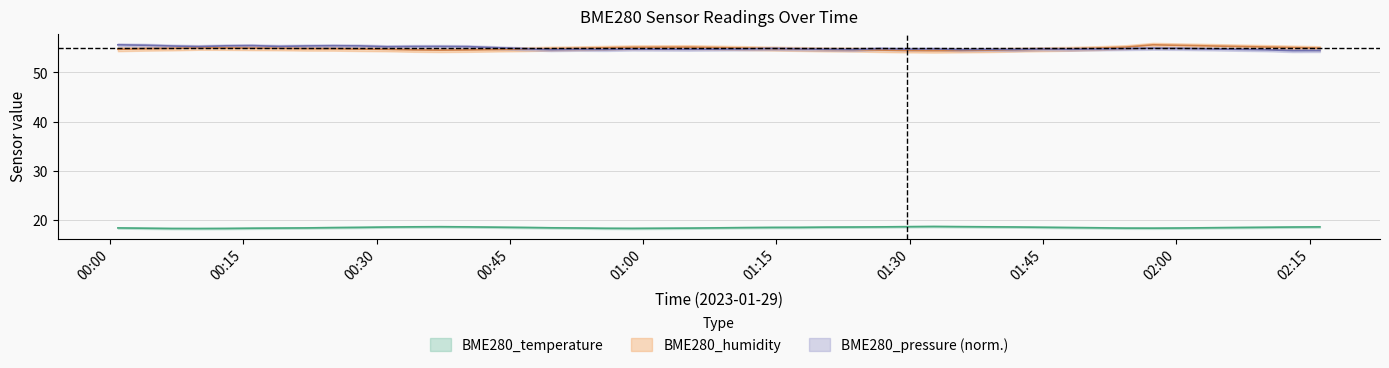

True or false: BME280_temperature has more than 2 interior local peaks.

False